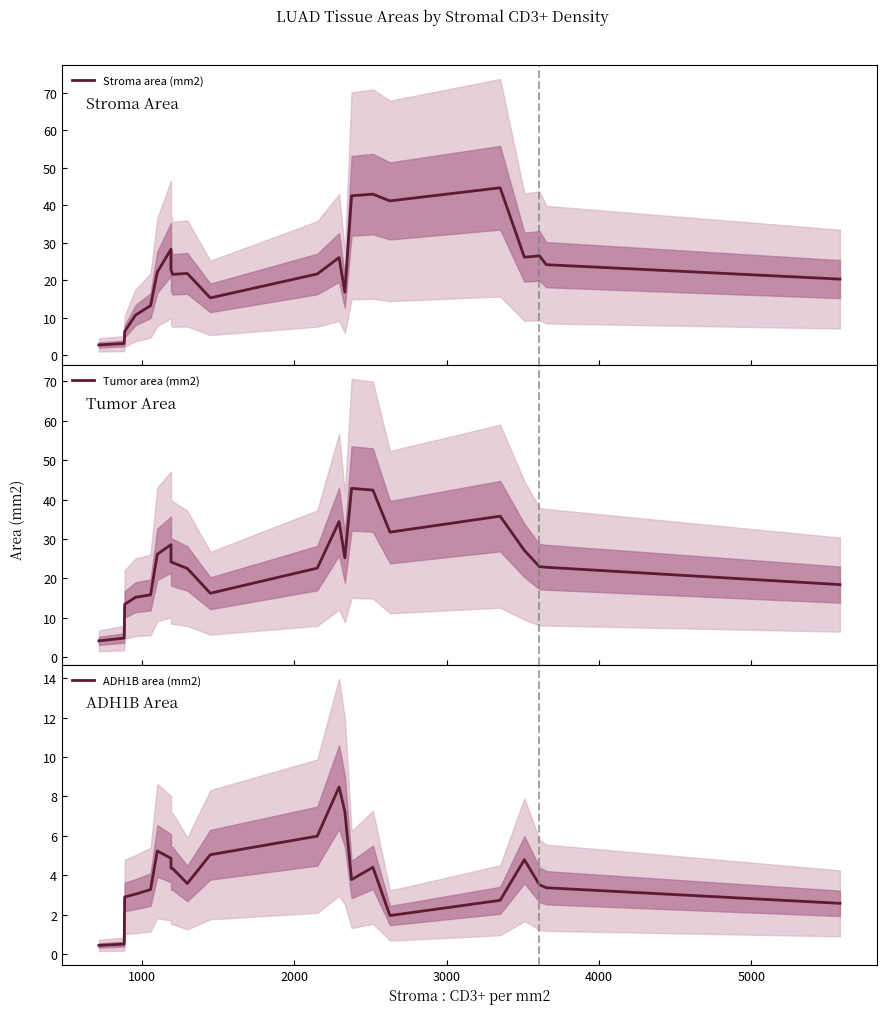

True or false: ADH1B area (mm2) and Stroma area (mm2) cross at least once.

False